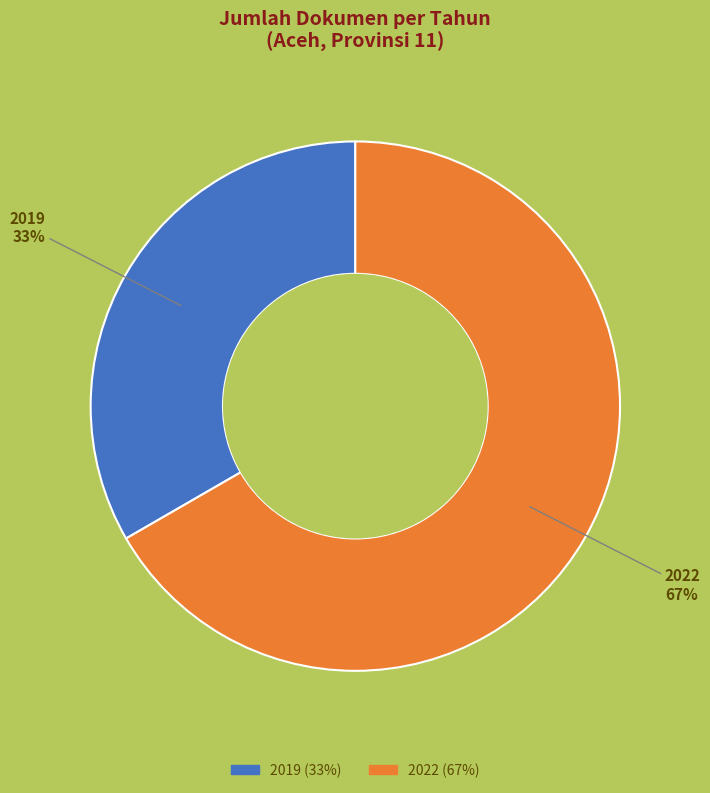

Is the sum of 2022 and 2019 greater than half?

Yes